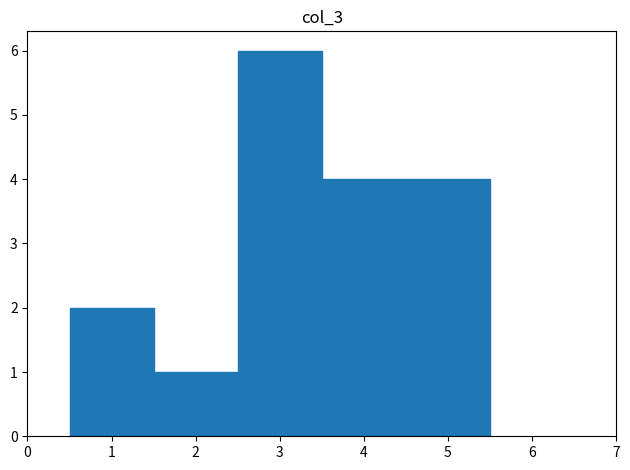

What is the height of the bar covering 0.5 to 1.5 on the x-axis? The values are not printed on the chart, so give them approximately, as read against the axis.

2